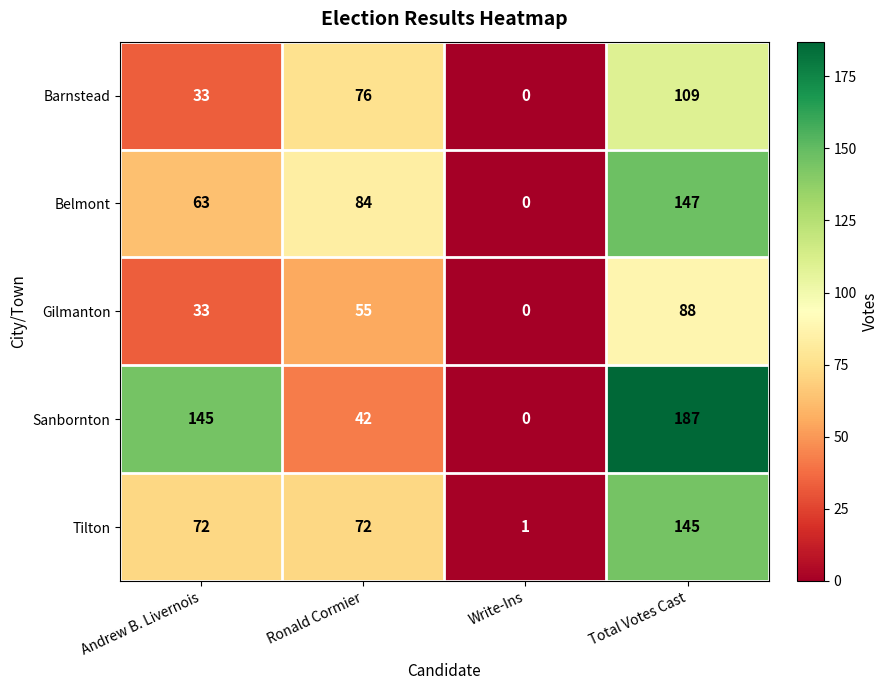

What is the spread (max minus min) of values at Write-Ins?

1